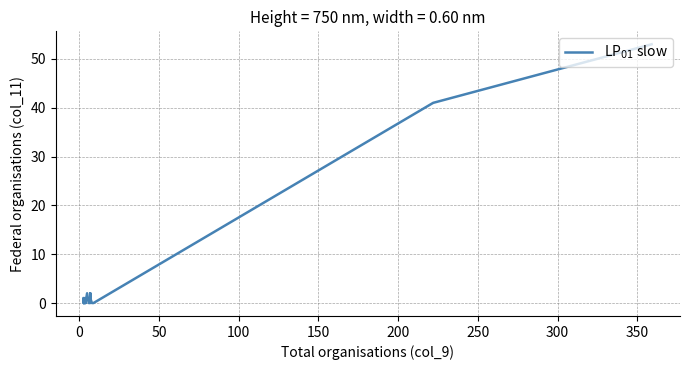

Count the number of values greater than 0.

9